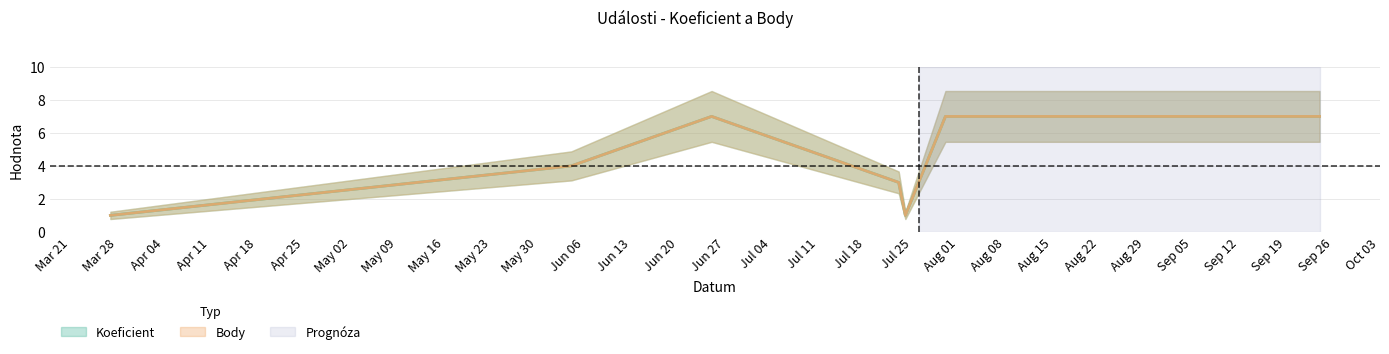

Which category has the lowest value in the Koeficient series?

2022-03-27